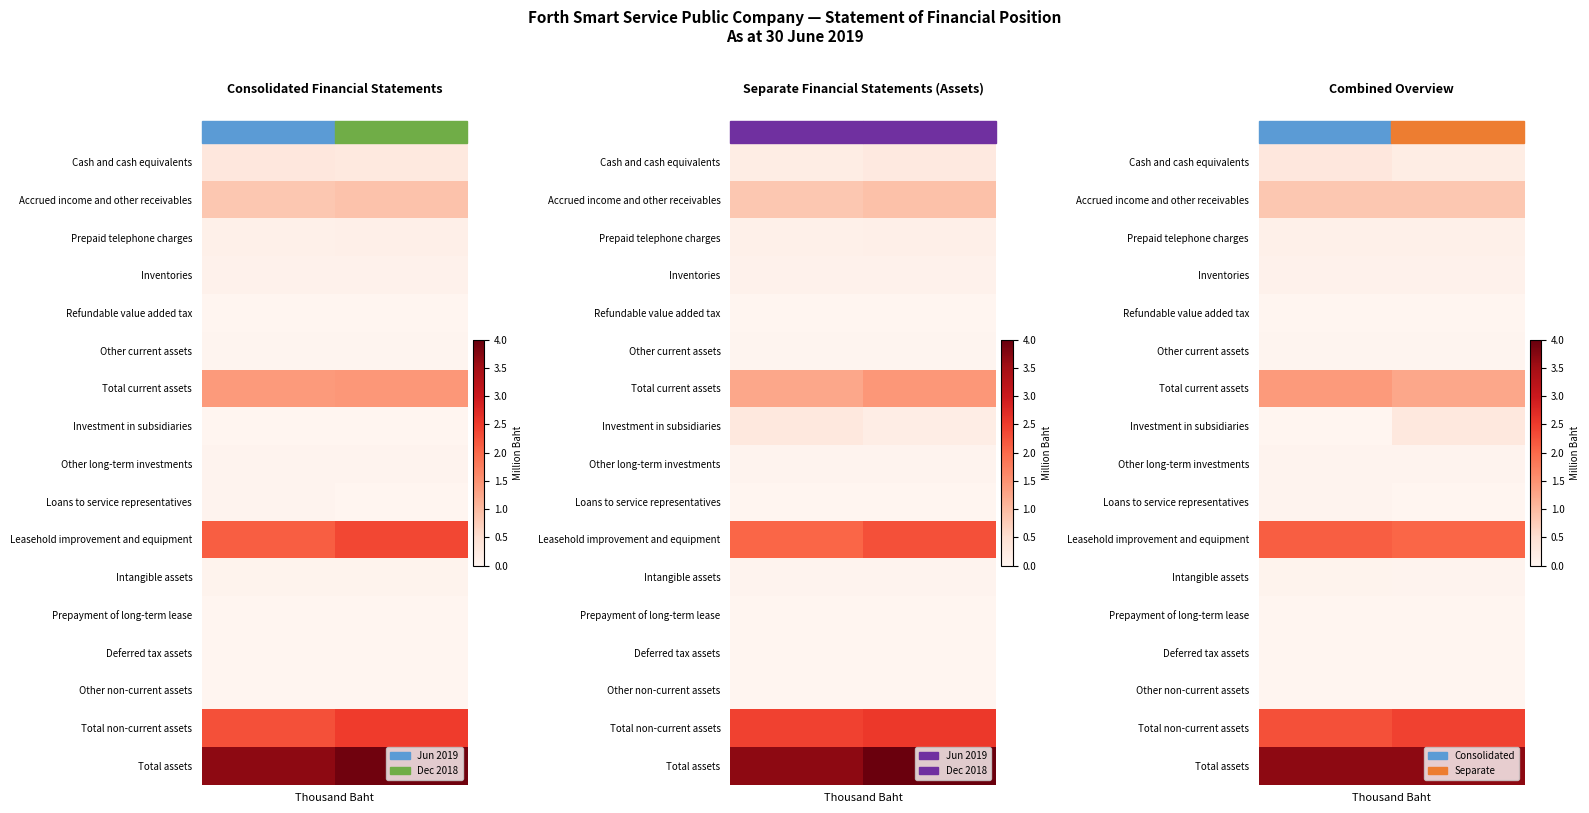

At how many categories does at least one series exceed 0?

2